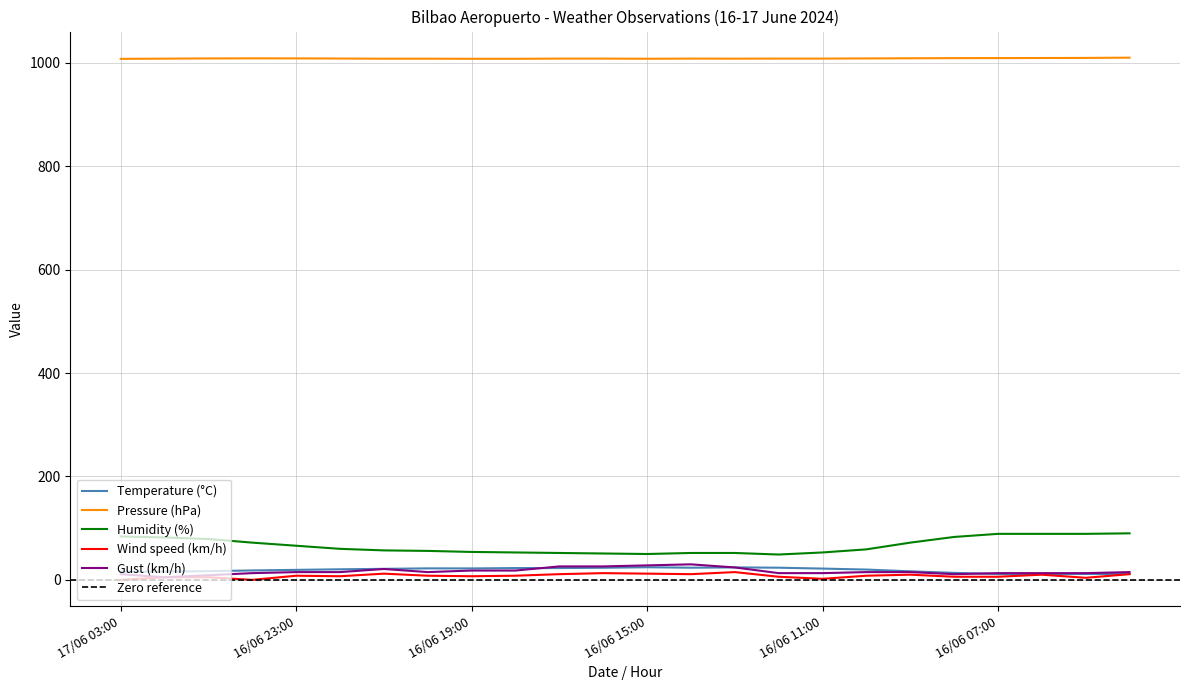

How many distinct data groups are displayed?

5